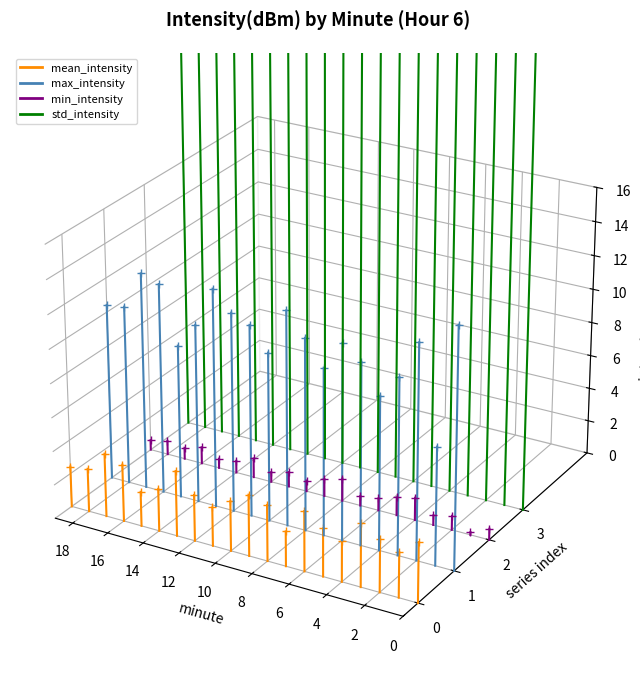

What is the average value of the min_intensity series?

-0.1